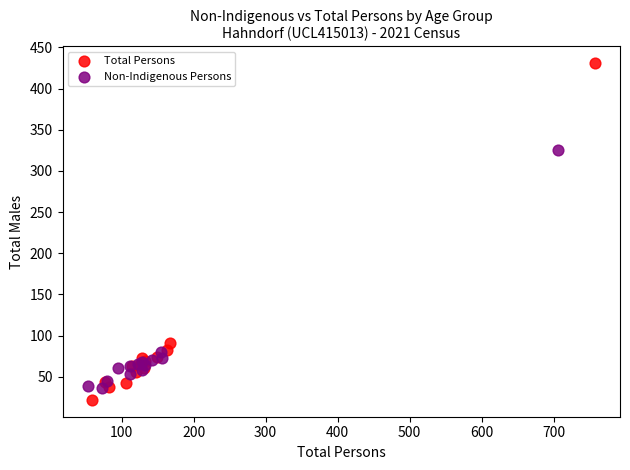

What are all the series names shown in the legend?

Total Persons, Non-Indigenous Persons